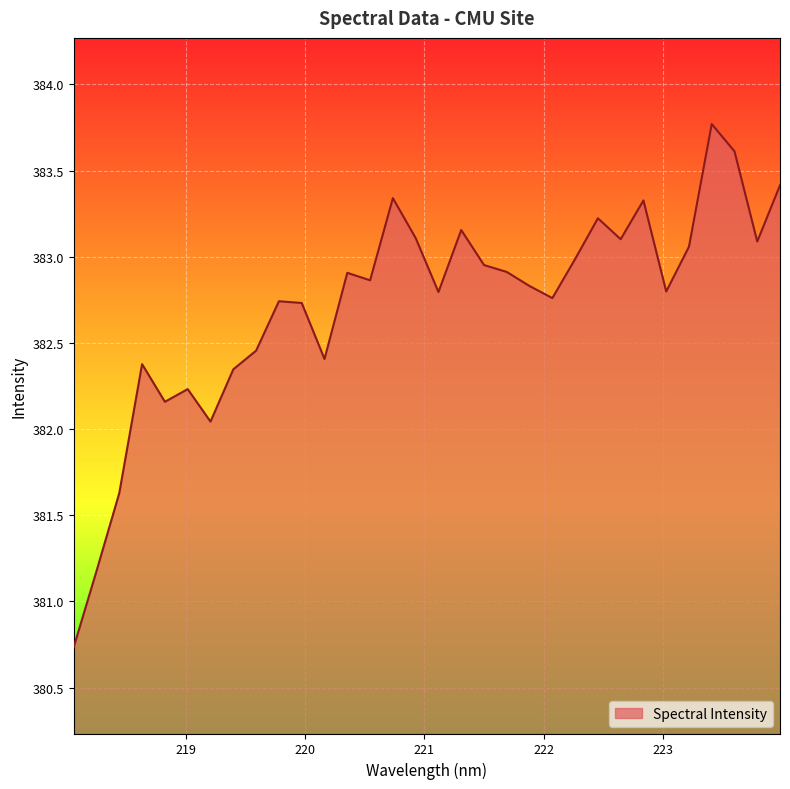

What is the difference between the maximum and minimum values?

3.0